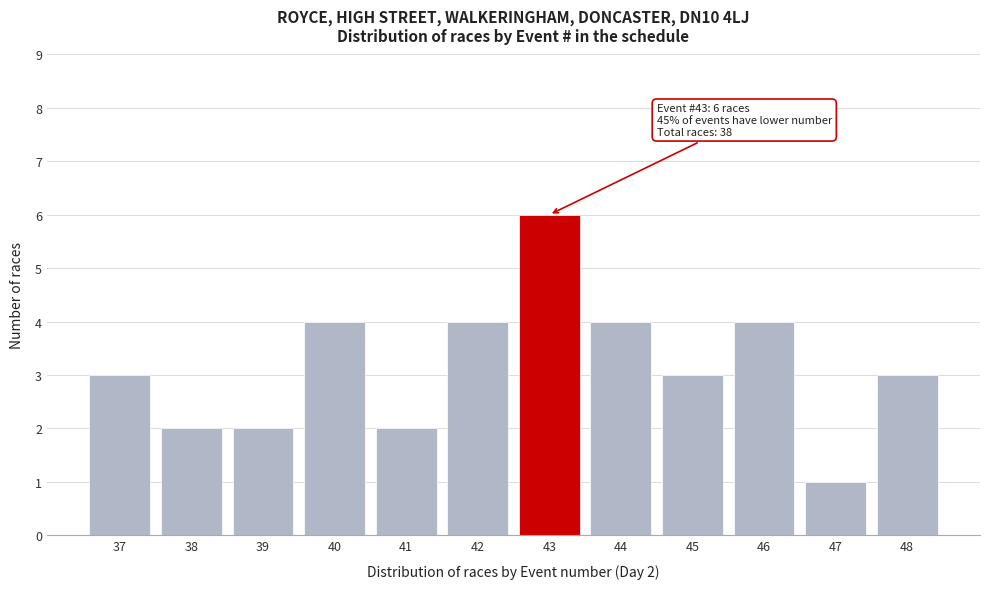

Reading left to right, extract all data points from this chart.

3	2	2	4	2	4	6	4	3	4	1	3